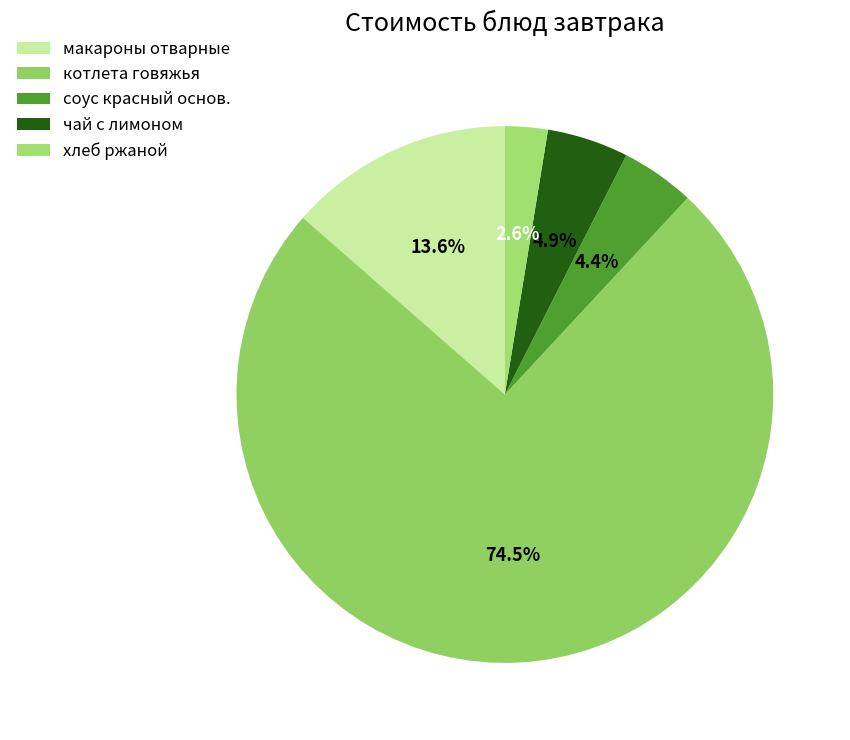

Does чай с лимоном represent more than half of the total?

No